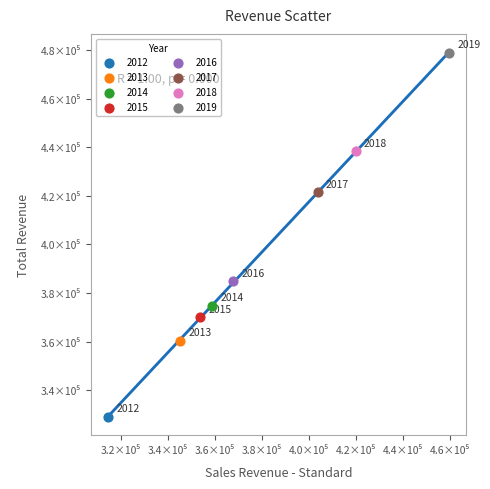

What are all the series names shown in the legend?

2012, 2013, 2014, 2015, 2016, 2017, 2018, 2019